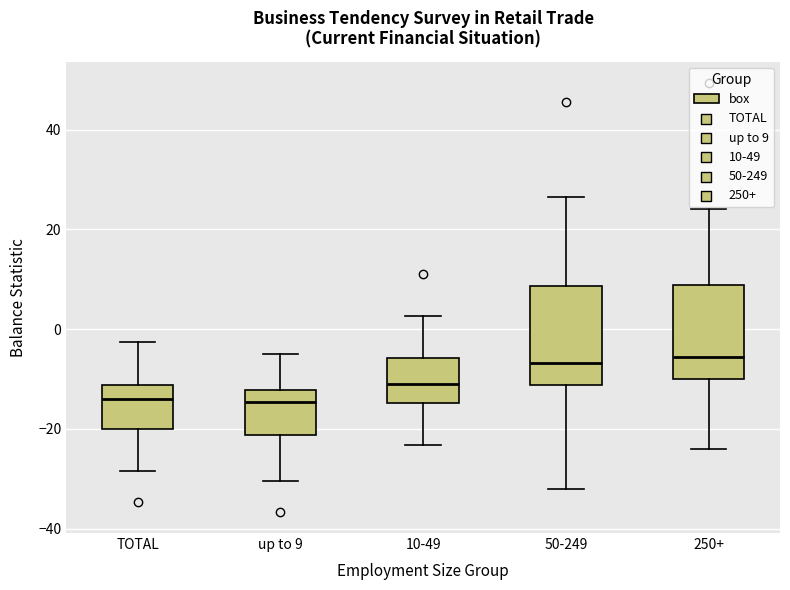

Reading left to right, transcribe this box plot: for each box, give where its median line is, the range the box spans, and where its two whiskers end, as read against the y-axis. The values are not printed on the chart, so give them approximately, as read against the axis.

TOTAL: median -14, box -20 to -12, whiskers -28 to -2
up to 9: median -14, box -22 to -12, whiskers -30 to -4
10-49: median -12, box -14 to -6, whiskers -24 to 2
50-249: median -6, box -12 to 8, whiskers -32 to 26
250+: median -6, box -10 to 8, whiskers -24 to 24